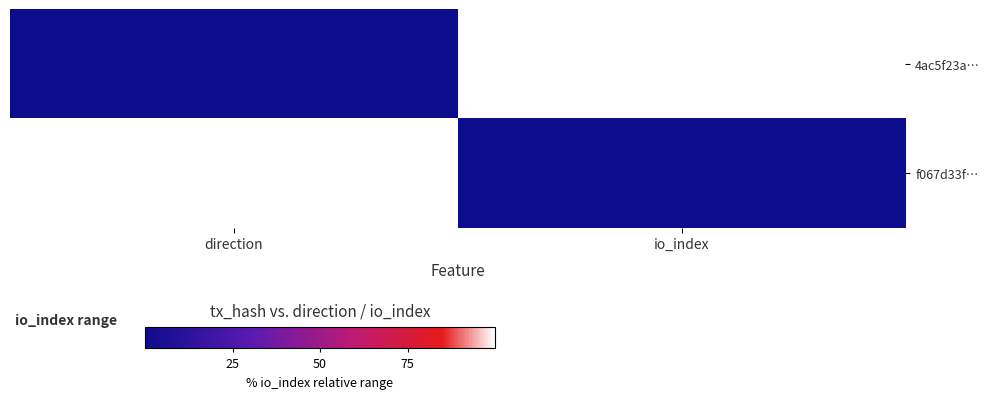

What is the total value across all series at direction?

100